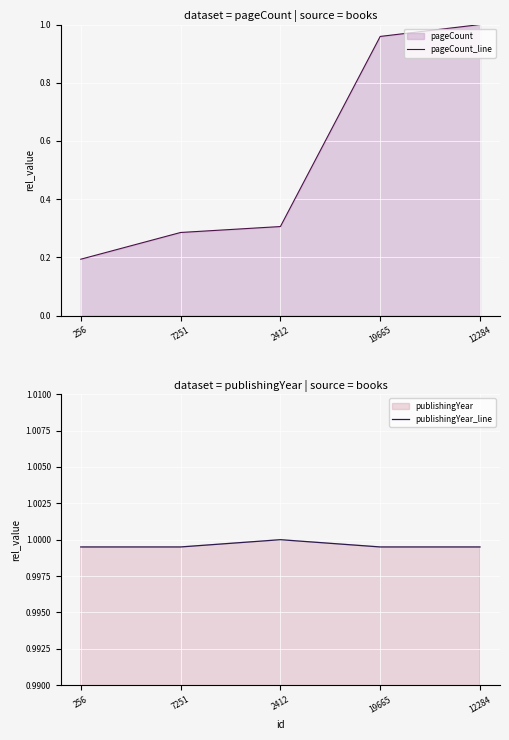

Reading left to right, transcribe all the data shown in this chart.

pageCount_line: 0.2	0.3	0.3	1.0	1.0
publishingYear_line: 1.0	1.0	1.0	1.0	1.0